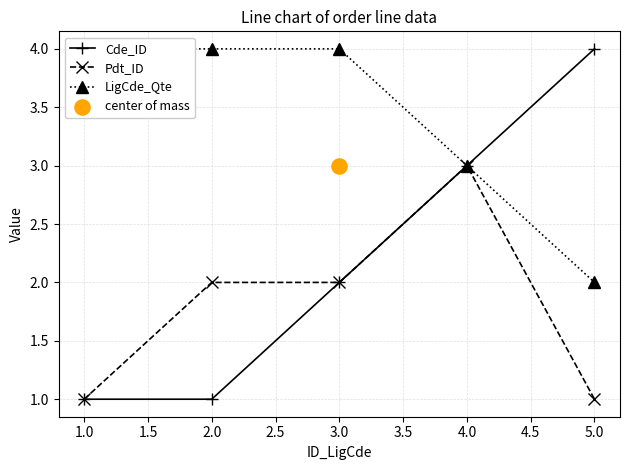

Which series contains the lowest Y value?

Cde_ID